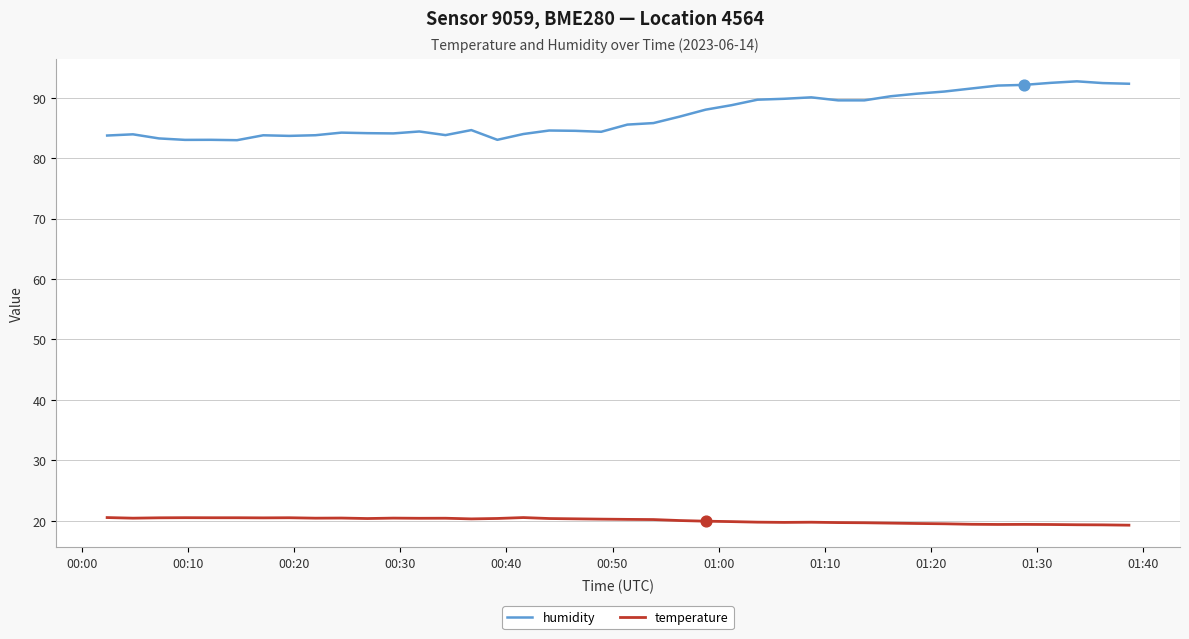

Which series has the widest spread of values?

humidity